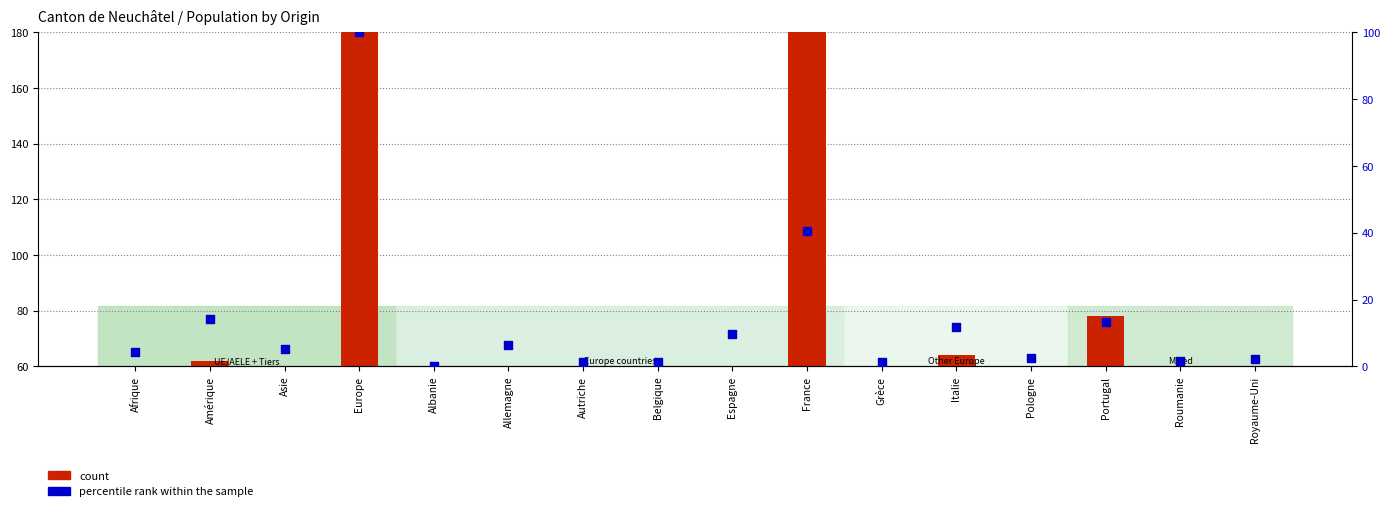

Which series has the largest total across all categories?

count